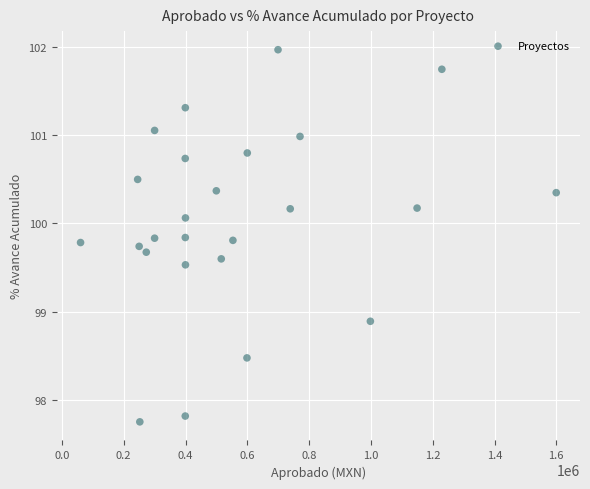

What Y value in the scatter plot is closest to 99?

98.9